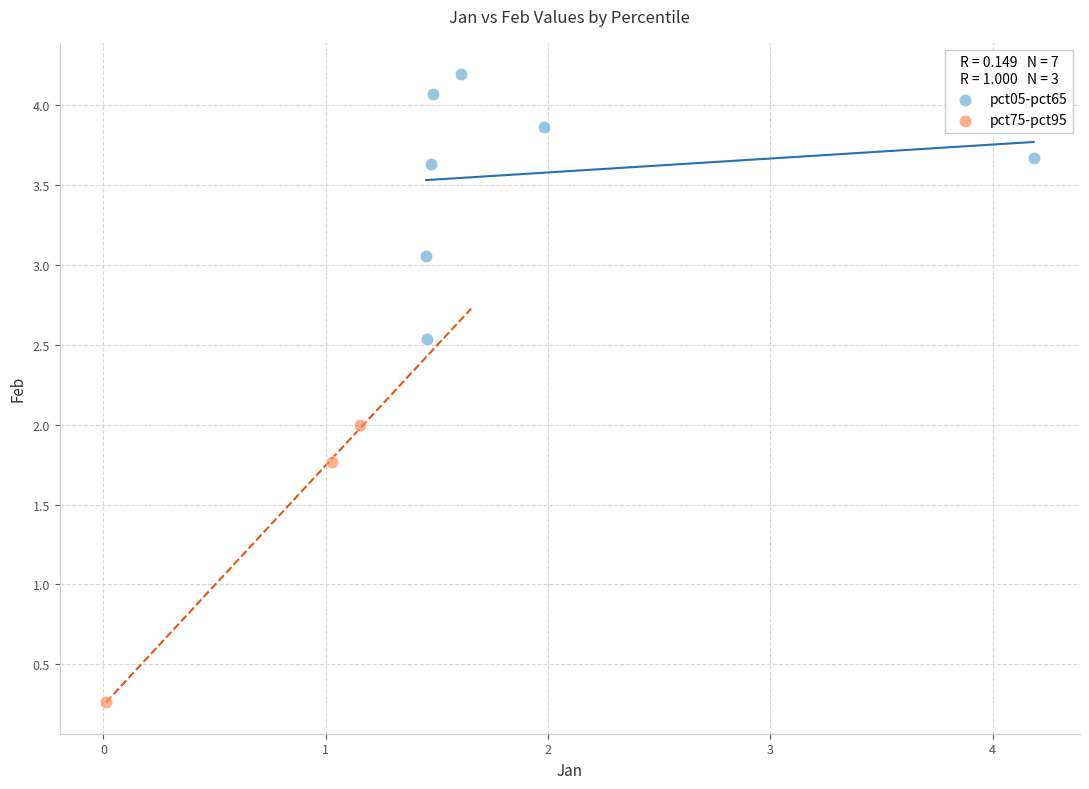

Which series contains the highest Y value?

pct05-pct65